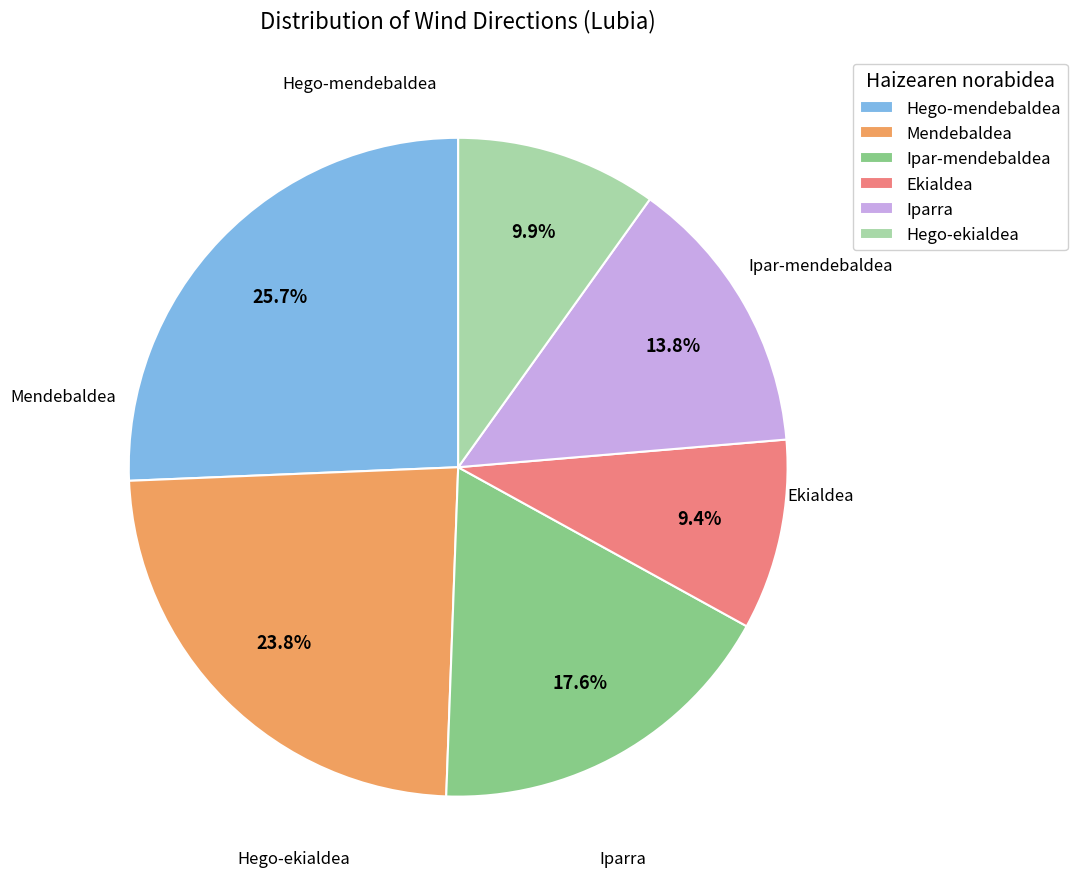

To the nearest percent, what portion does Hego-mendebaldea represent?

26%